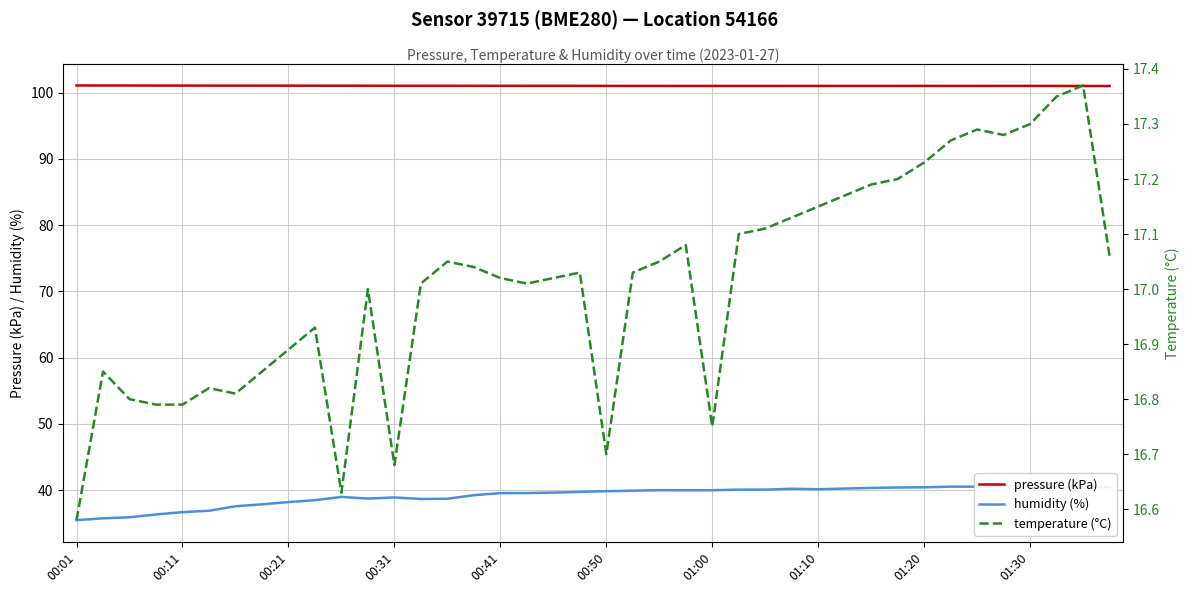

What is the lowest value of the pressure (kPa) series?

101.0